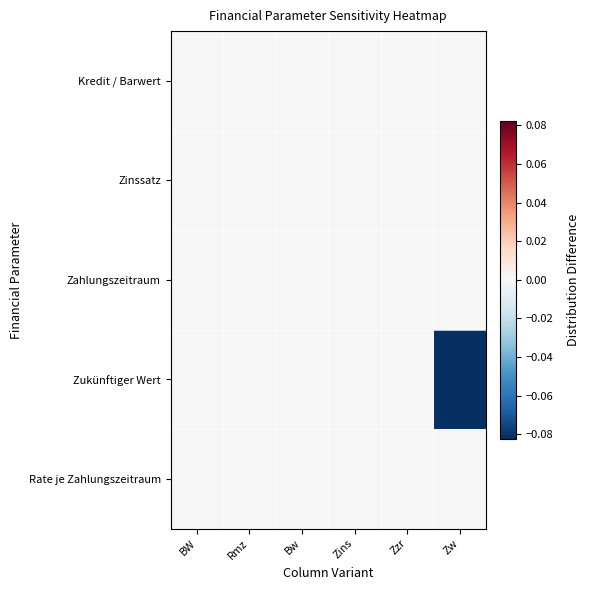

What is the smallest value displayed?

-0.1